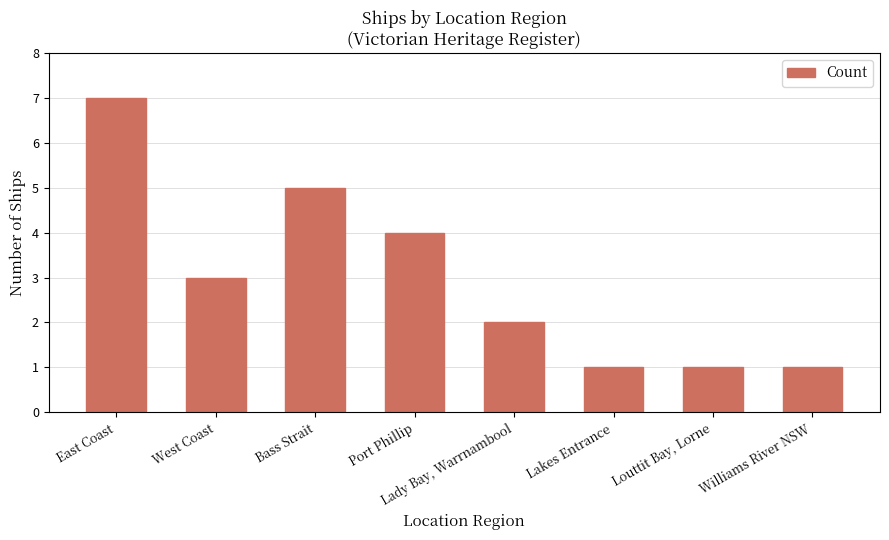

Approximately how many times larger is the value at Port Phillip compared to East Coast?

0.6